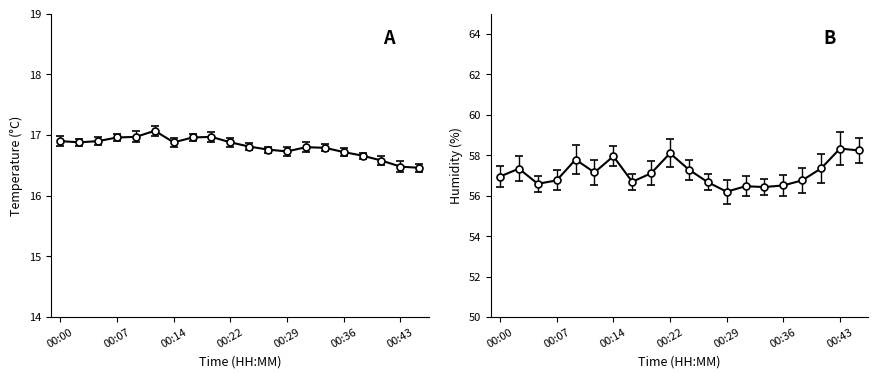

Reading right to left, list all the values displayed in this chart.

temperature: 00:45=16.5	00:43=16.5	00:41=16.6	00:38=16.7	00:36=16.7	00:33=16.8	00:31=16.8	00:29=16.7	00:26=16.8	00:24=16.8	00:22=16.9	00:19=17.0	00:17=17.0	00:14=16.9	00:12=17.1	00:10=17.0	00:07=17.0	00:05=16.9	00:02=16.9	00:00=16.9
humidity: 00:45=58.2	00:43=58.3	00:41=57.4	00:38=56.8	00:36=56.5	00:33=56.4	00:31=56.5	00:29=56.2	00:26=56.7	00:24=57.3	00:22=58.1	00:19=57.1	00:17=56.7	00:14=58.0	00:12=57.1	00:10=57.8	00:07=56.8	00:05=56.6	00:02=57.3	00:00=57.0